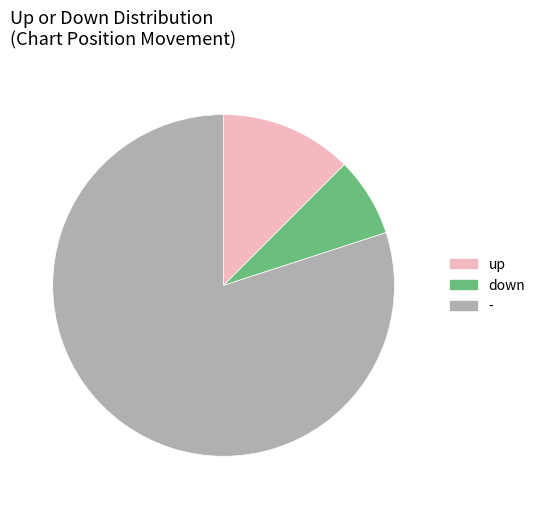

Which category has the biggest portion of the pie?

-